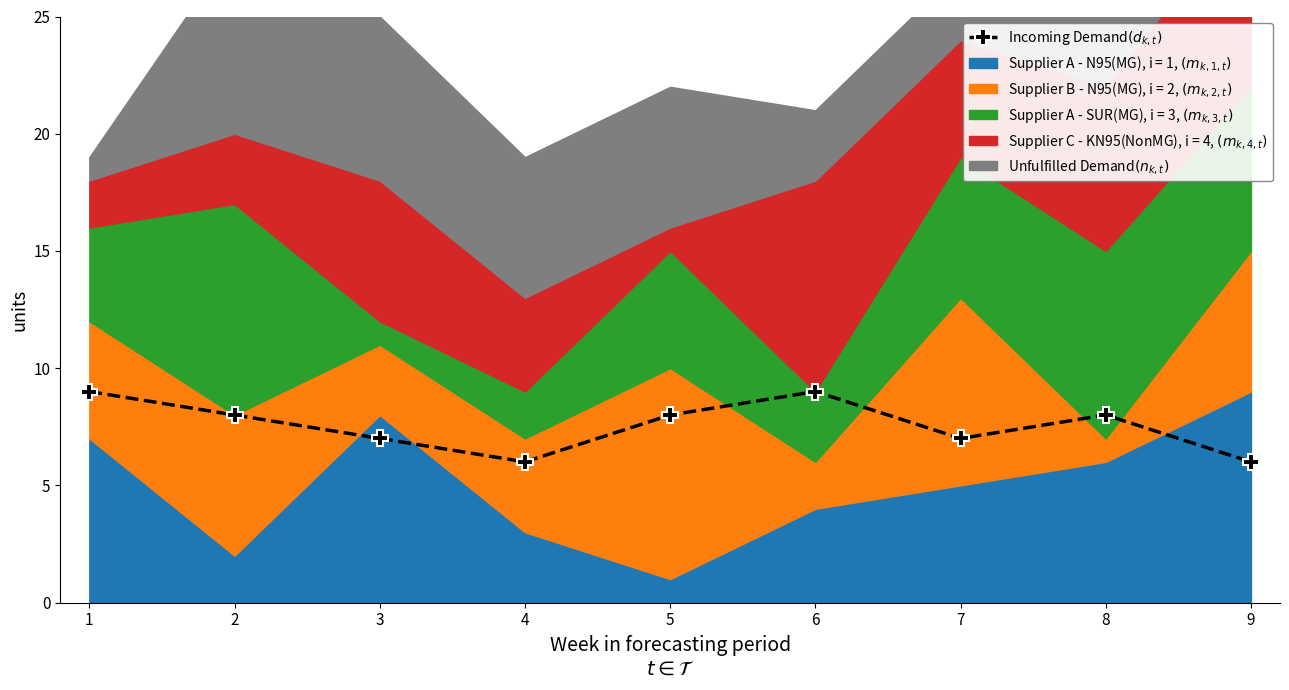

How many values are between 7 and 8?

5